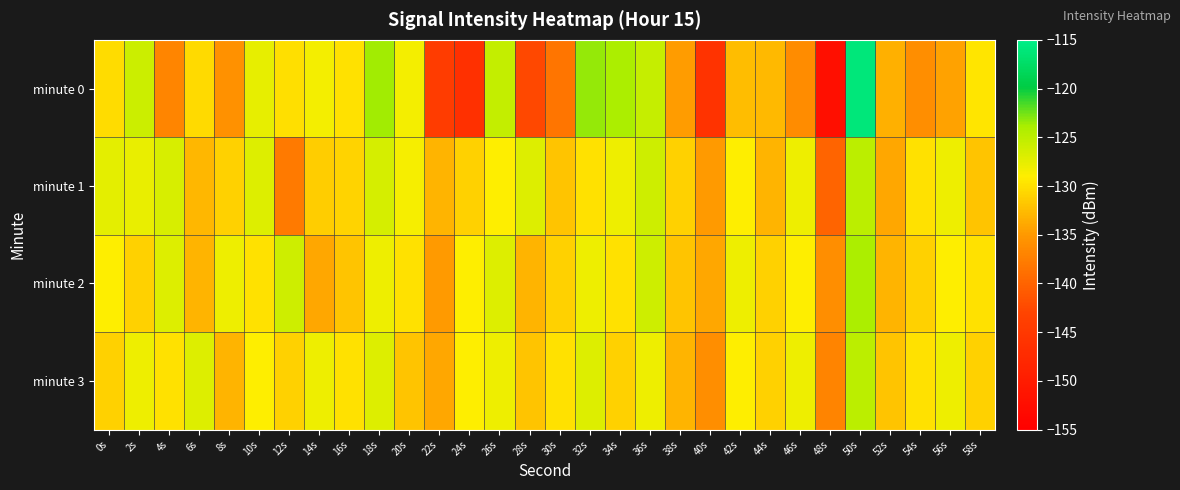

At which category is the sum across all series the highest?

50s